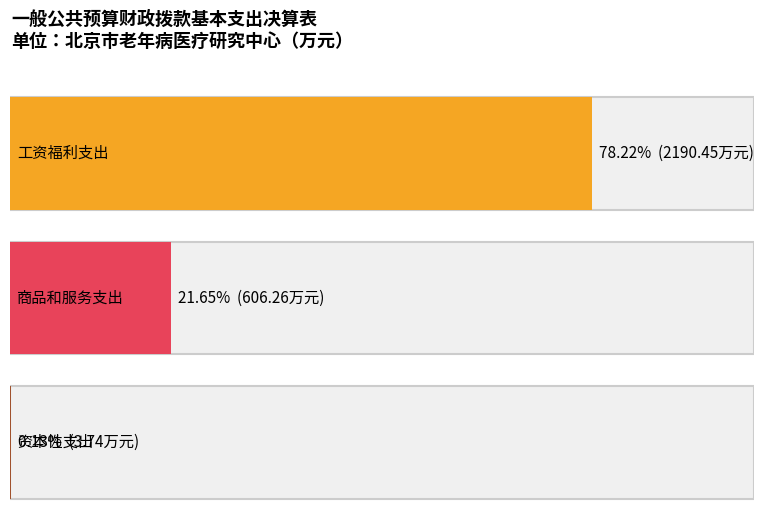

What value does the data have at 商品和服务支出?

606.3